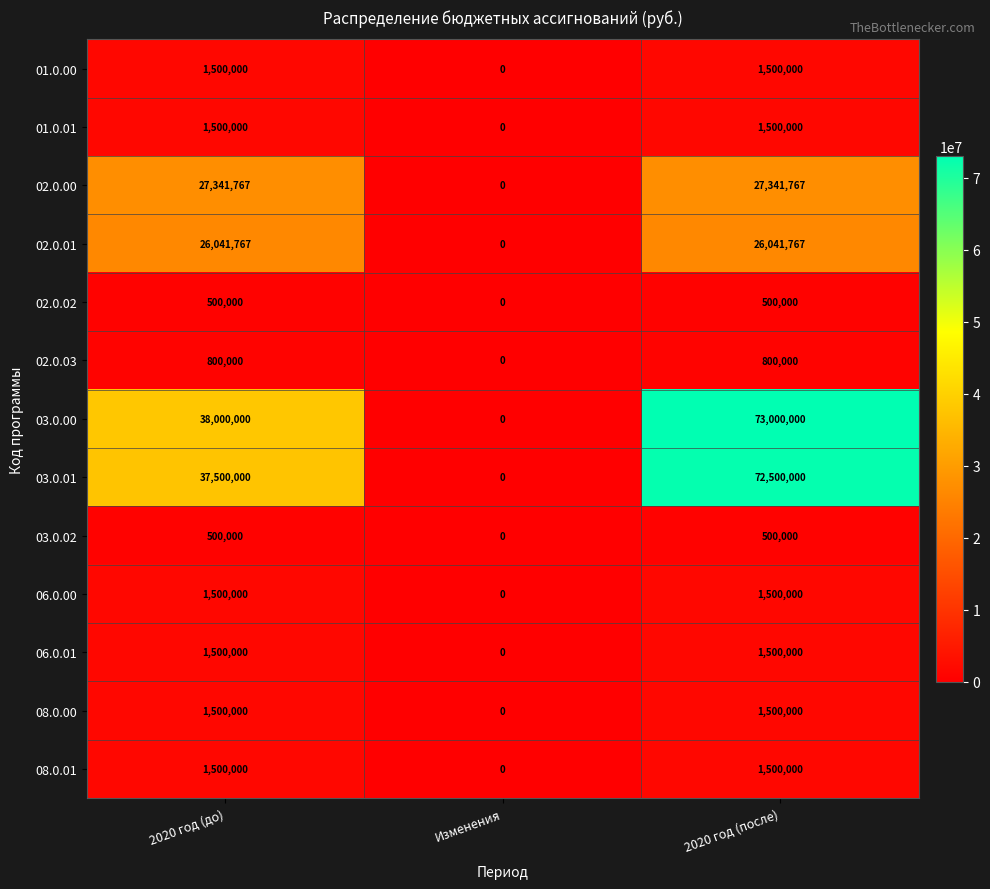

At which category is the sum across all series the highest?

2020 год (после)